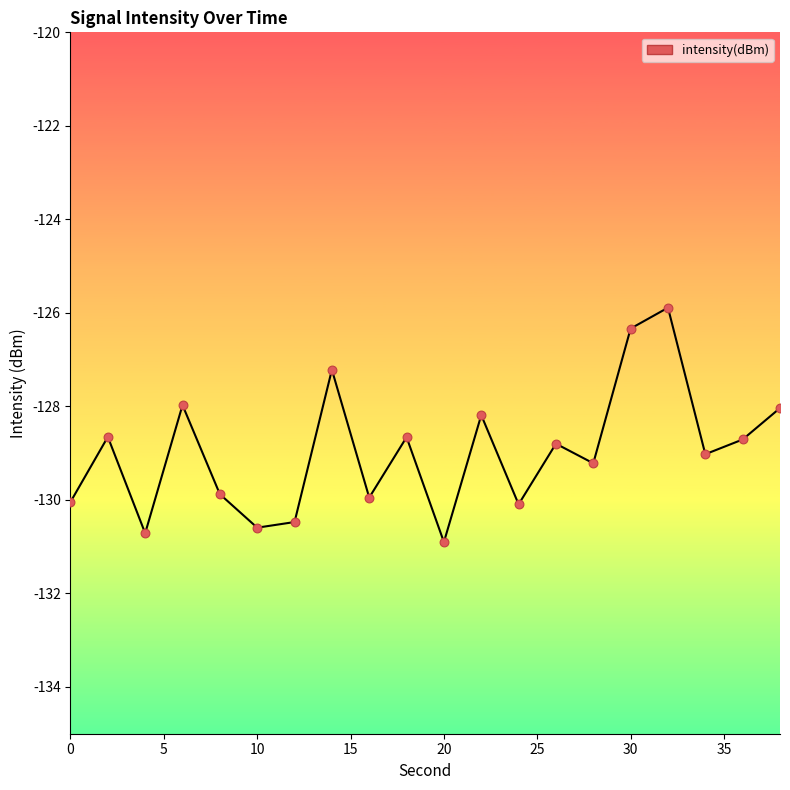

Which has a higher value, 6 or 8?

6